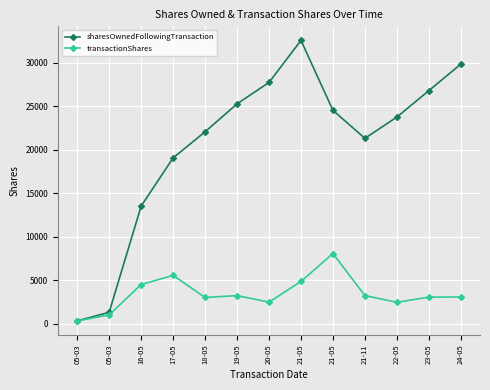

What is the total value across all series at 24-05?

32900